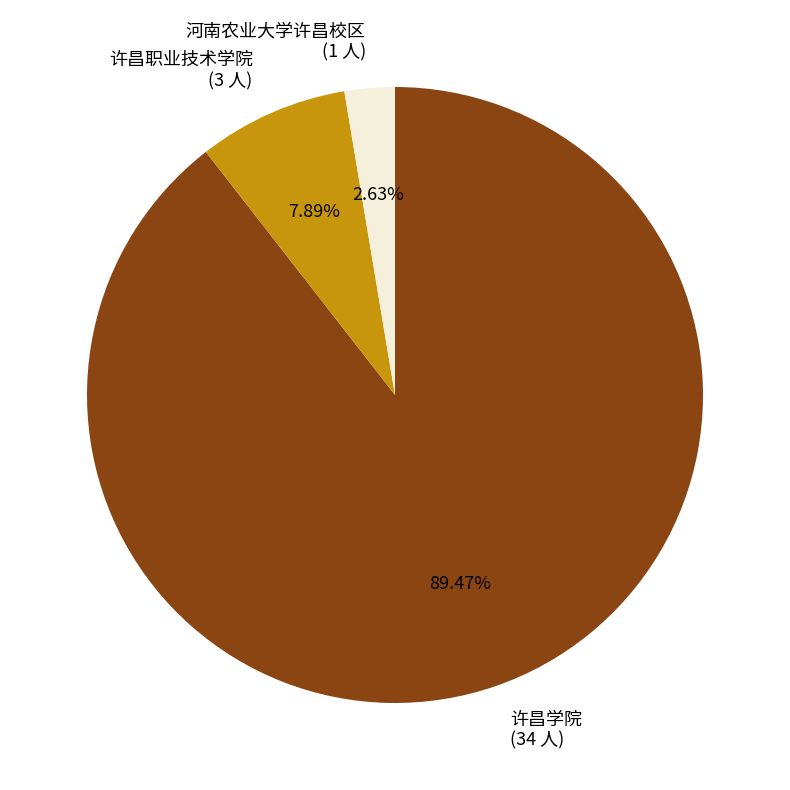

Rank the categories by value from highest to lowest.

许昌学院, 许昌职业技术学院, 河南农业大学许昌校区